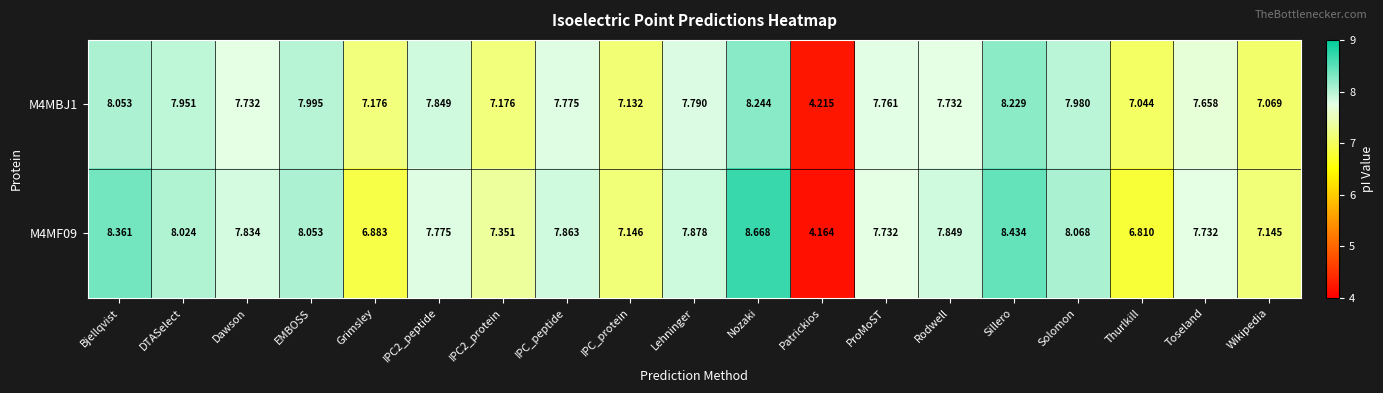

How many distinct data groups are displayed?

2